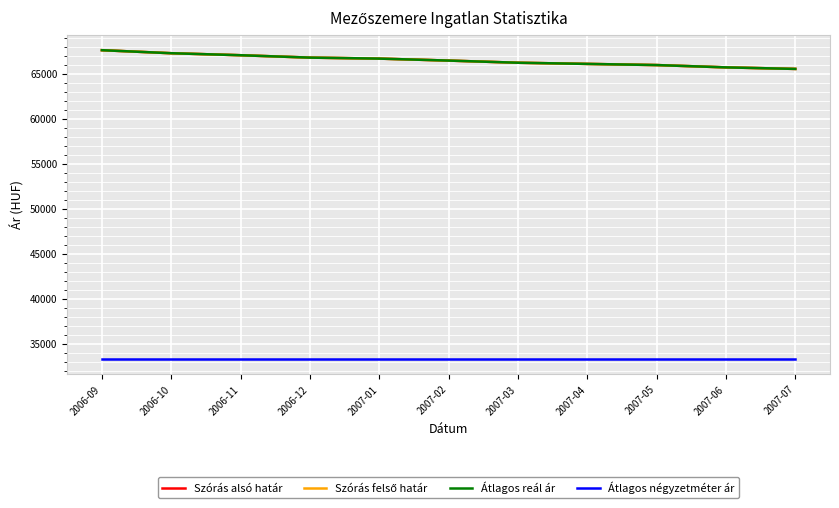

Does the chart have visible grid lines?

Yes